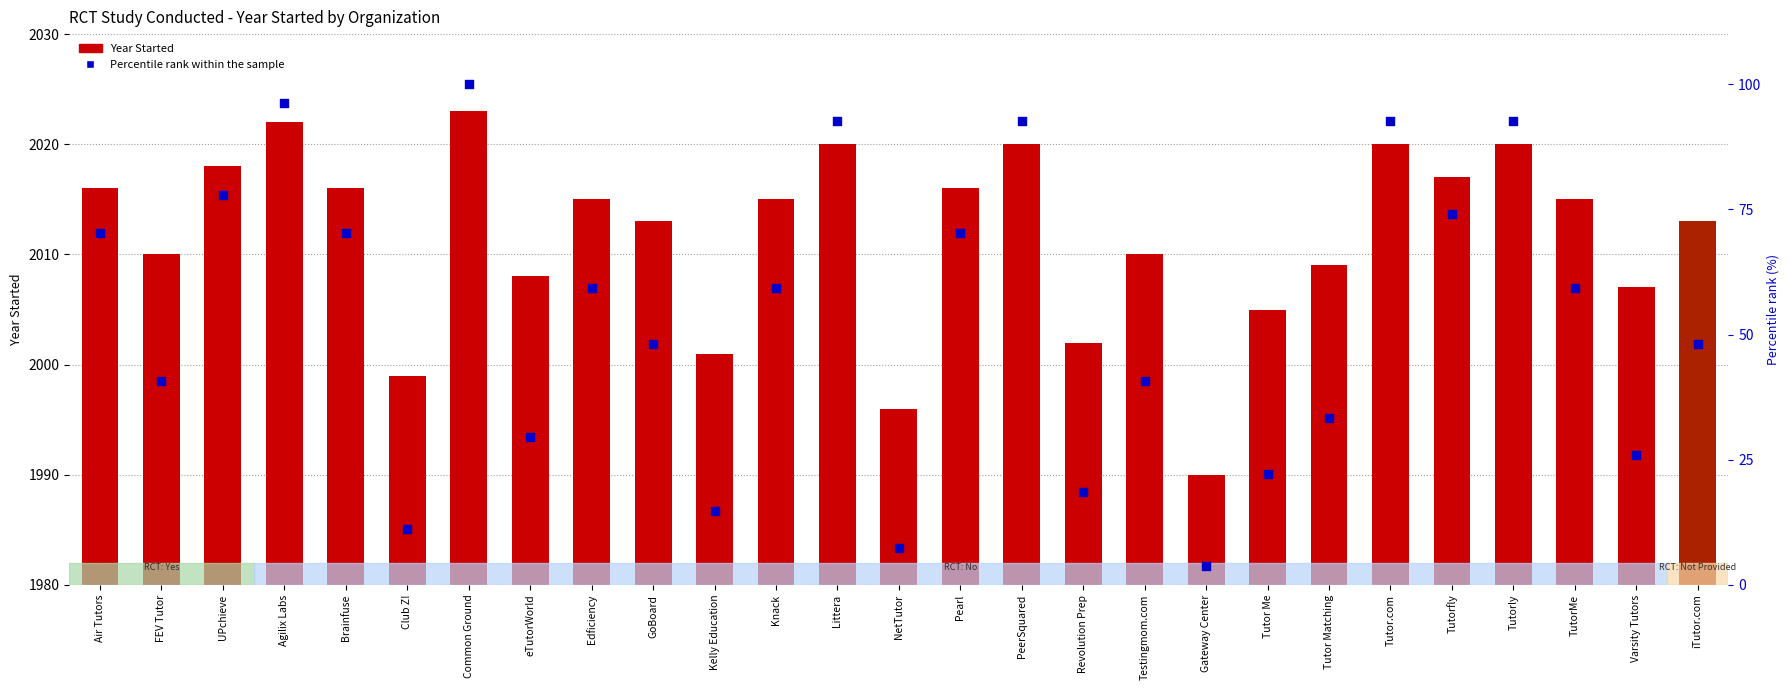

At which category is the sum across all series the highest?

Common Ground